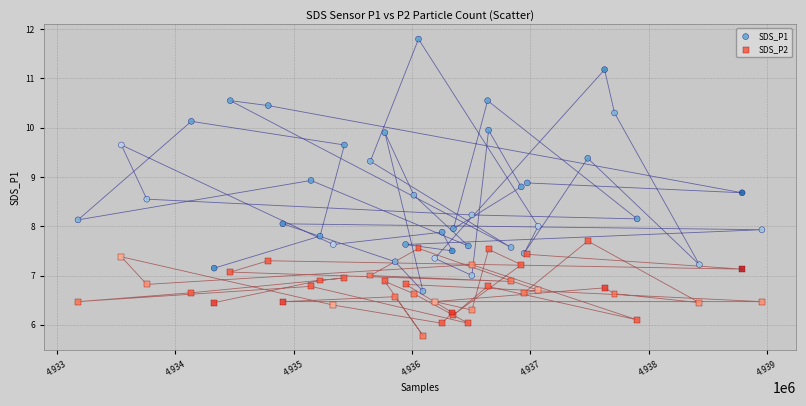

Which series contains the lowest Y value?

SDS_P2